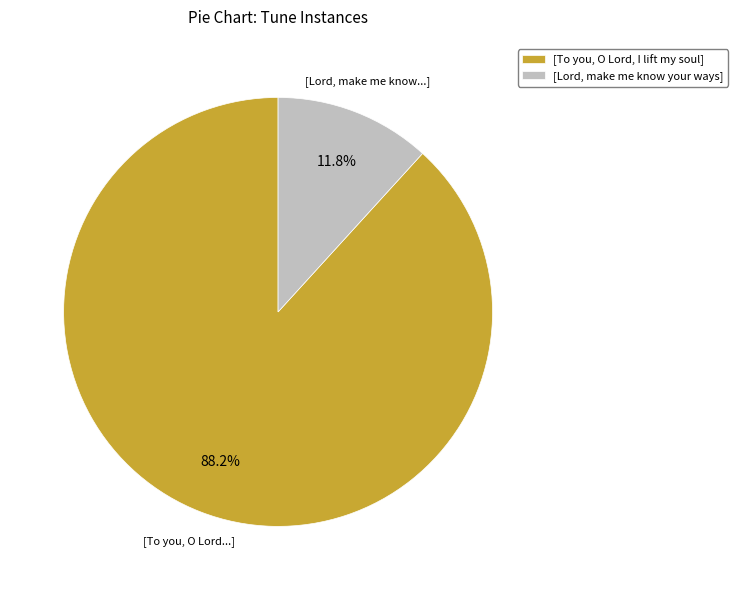

How many segments does this pie chart have?

2